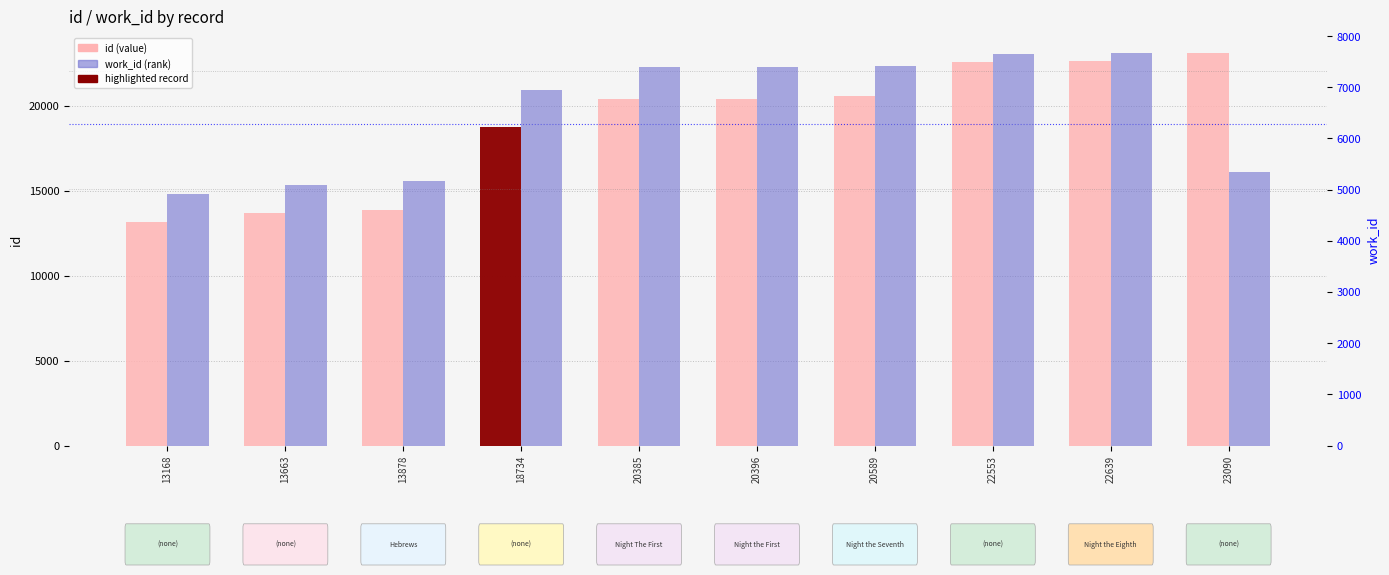

Which category has the lowest value across all series?

13168